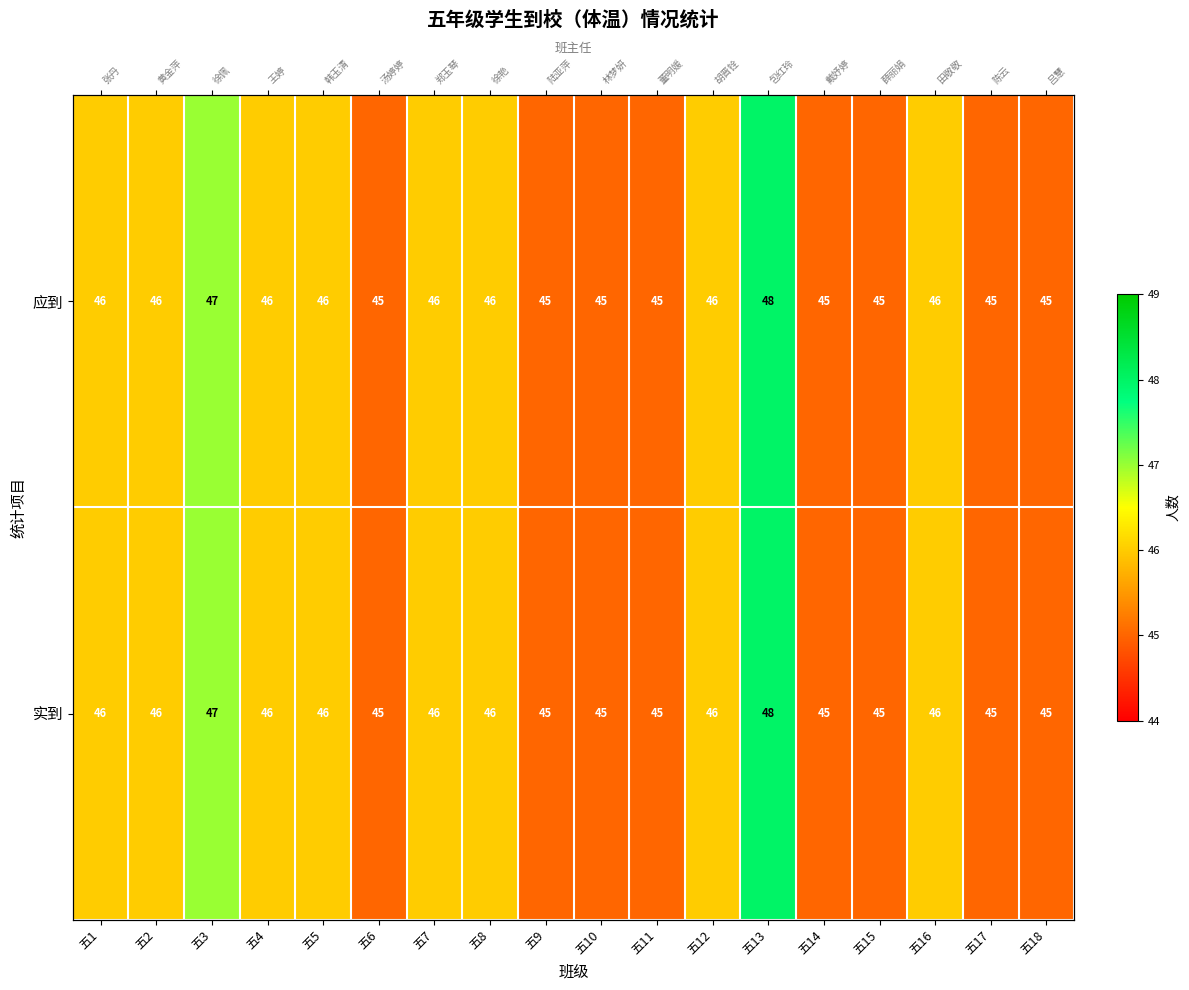

At which label does 实到 first exceed 46?

五3